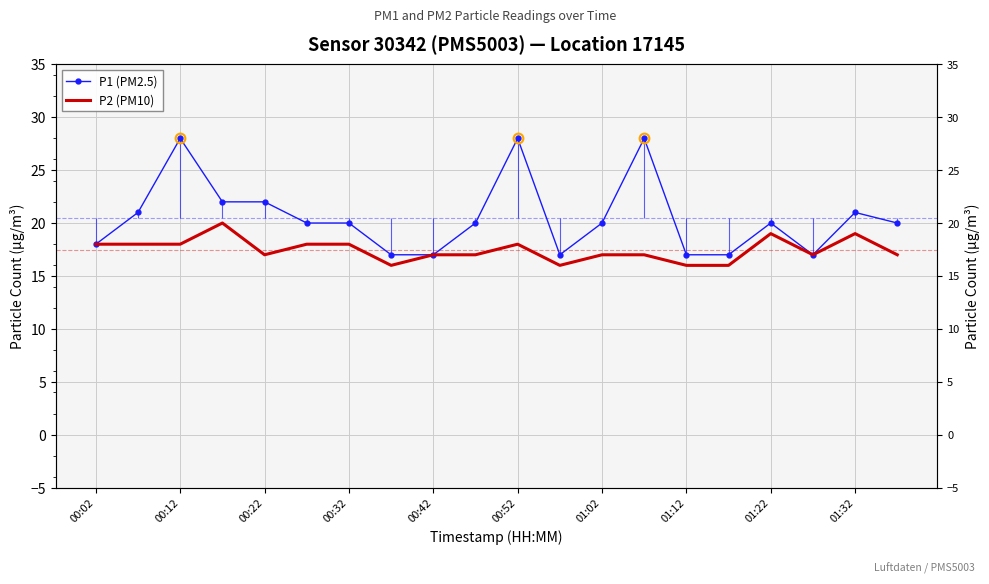

What is the smallest value displayed?

16